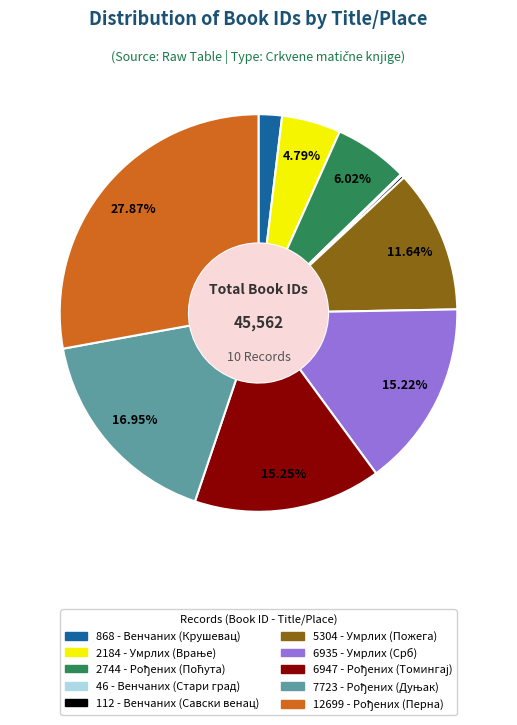

To the nearest percent, what is the difference between the largest and smallest slice percentages?

28%